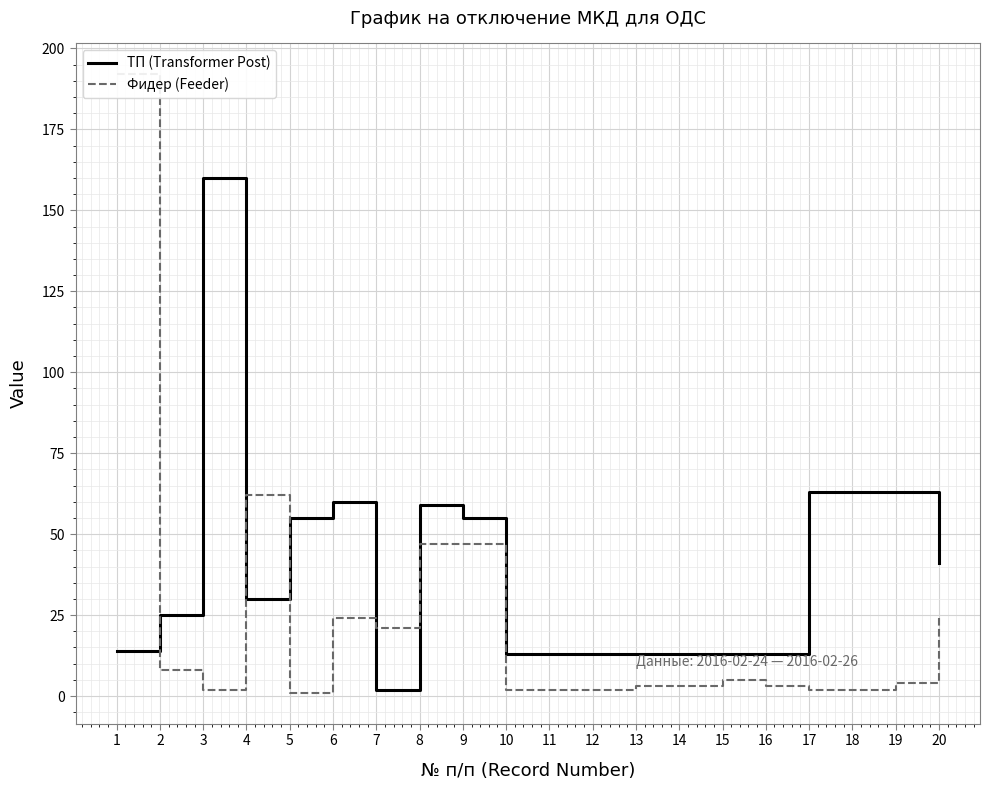

What is the sum of all Фидер (Feeder) values?

456